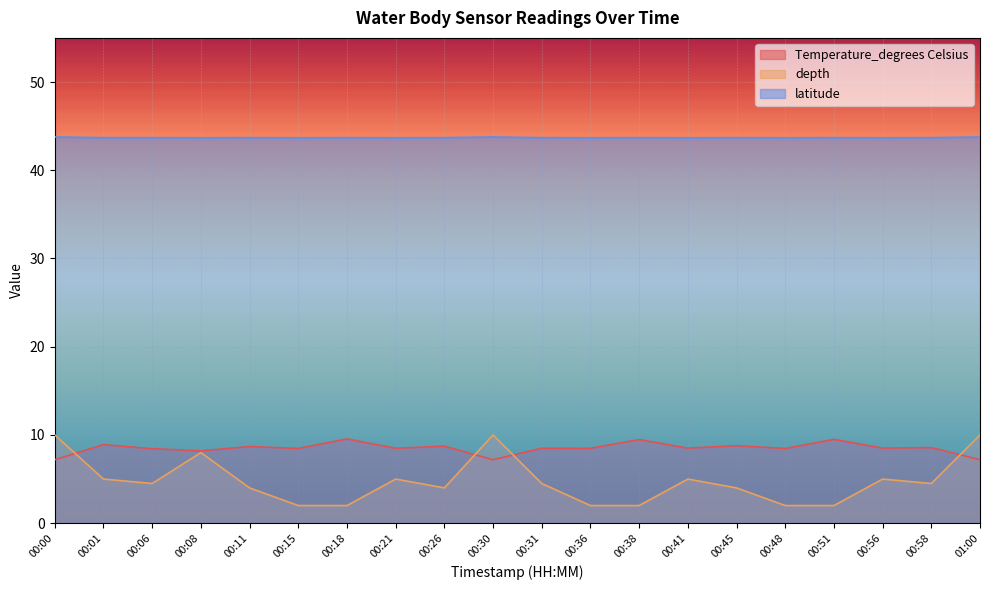

Reading left to right, transcribe all the data shown in this chart.

Temperature_degrees Celsius: 7.2	8.9	8.4	8.2	8.7	8.5	9.6	8.5	8.7	7.2	8.5	8.5	9.5	8.5	8.8	8.5	9.5	8.5	8.6	7.2
depth: 10.0	5.0	4.5	8.0	4.0	2.0	2.0	5.0	4.0	10.0	4.5	2.0	2.0	5.0	4.0	2.0	2.0	5.0	4.5	10.0
latitude: 43.8	43.7	43.7	43.7	43.7	43.7	43.7	43.7	43.7	43.8	43.7	43.7	43.7	43.7	43.7	43.7	43.7	43.7	43.7	43.8